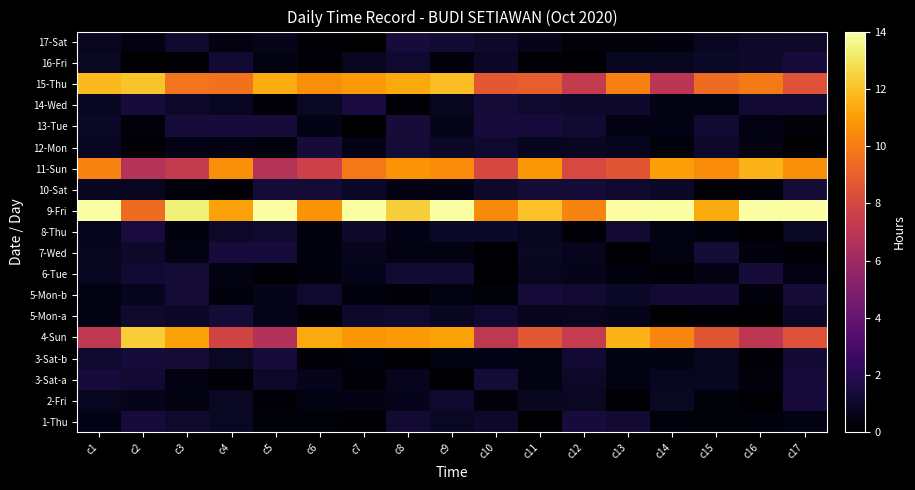

List the series in order of their peak value, lowest first.

5-Mon-a, 10-Sat, 5-Mon-b, 3-Sat-b, 6-Tue, 2-Fri, 17-Sat, 13-Tue, 3-Sat-a, 1-Thu, 7-Wed, 12-Mon, 16-Fri, 8-Thu, 14-Wed, 11-Sun, 15-Thu, 4-Sun, 9-Fri